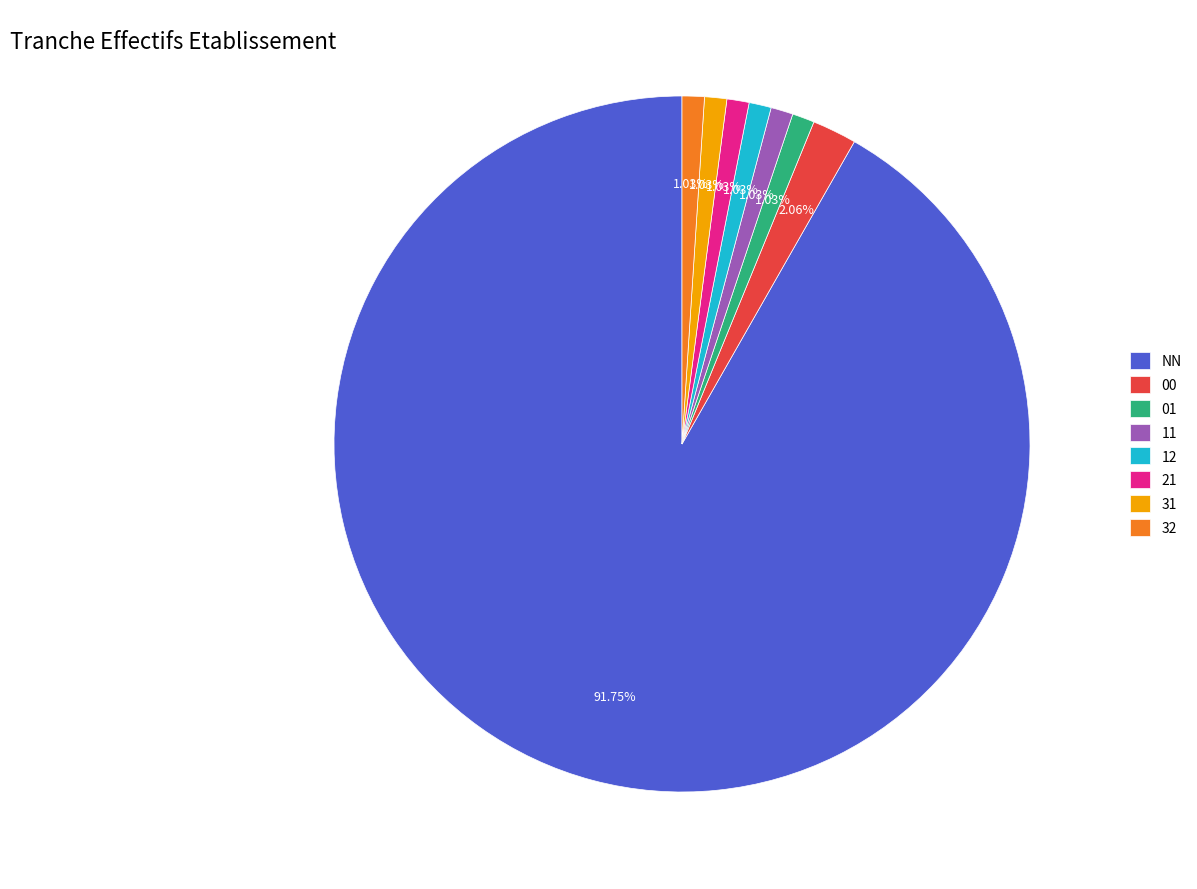

Is NN the majority of the pie?

Yes